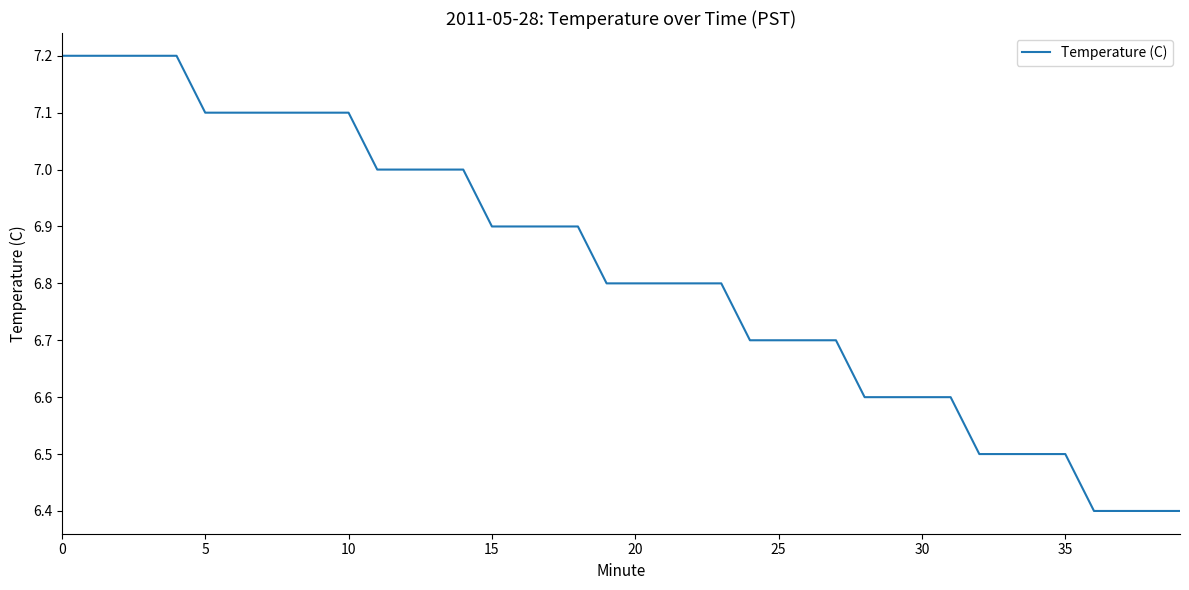

What is the minimum value shown in the chart?

6.4